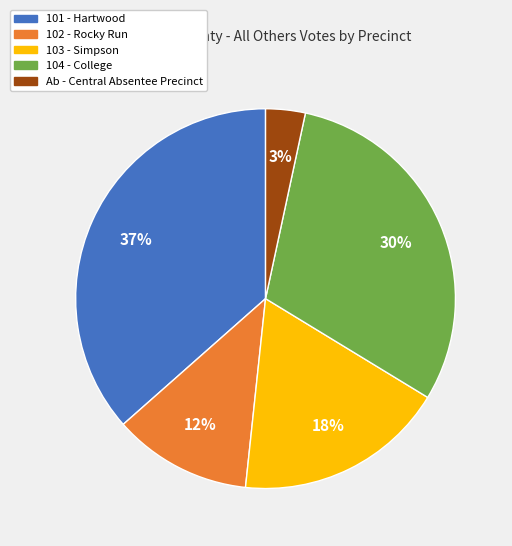

Between 103 - Simpson and 102 - Rocky Run, which is larger?

103 - Simpson